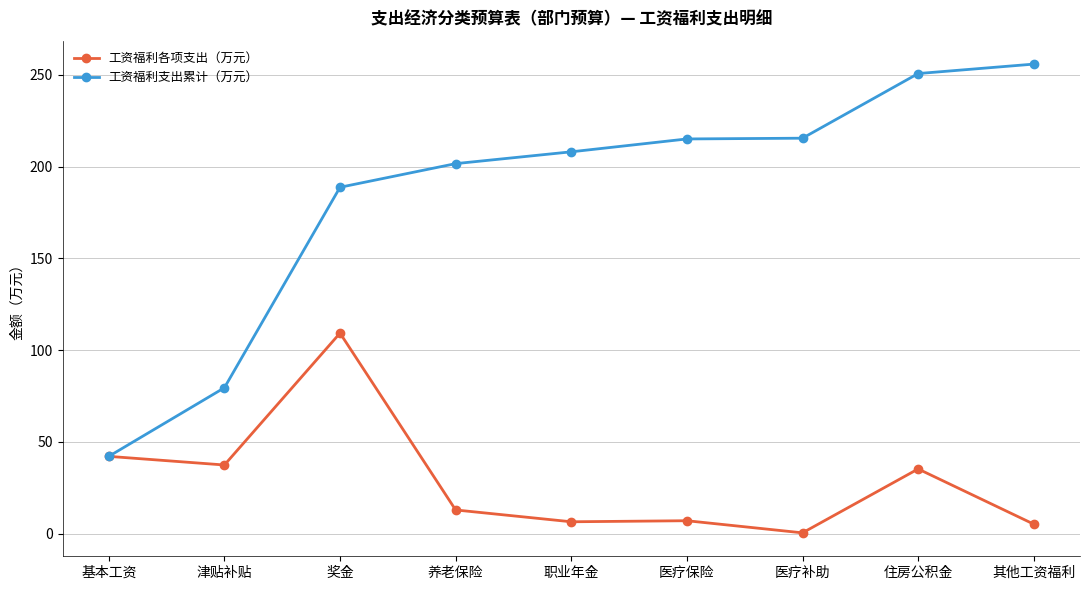

Which series has the largest total across all categories?

工资福利支出累计（万元）